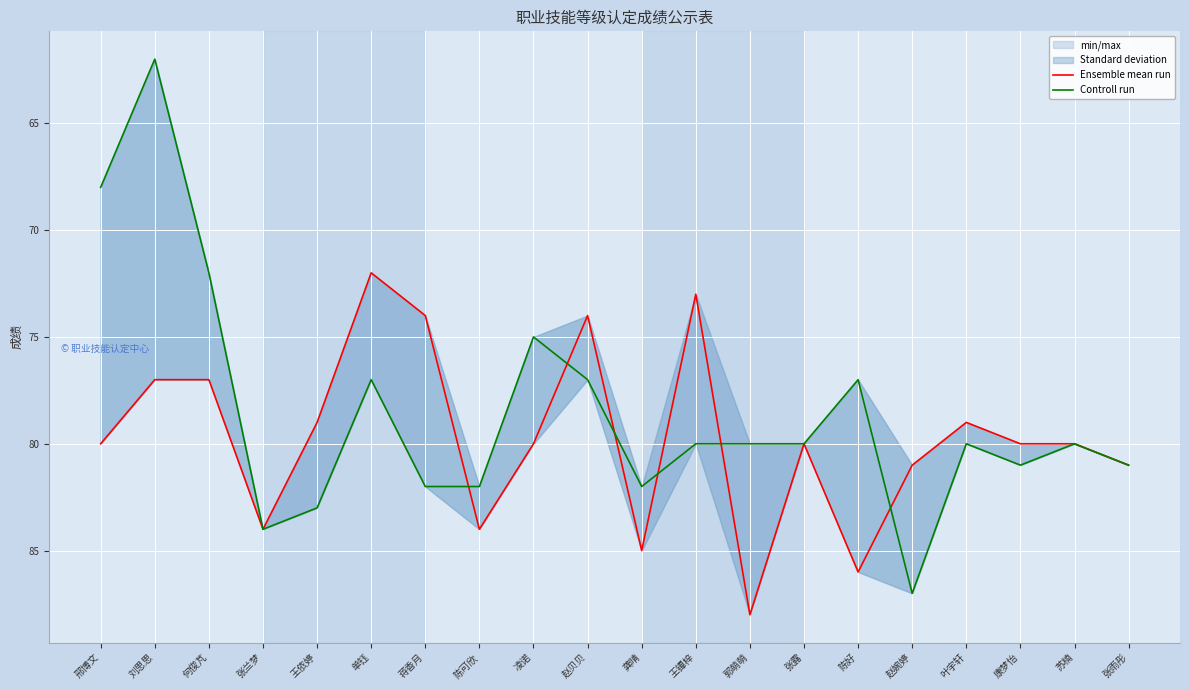

How many data points does each series have?

20